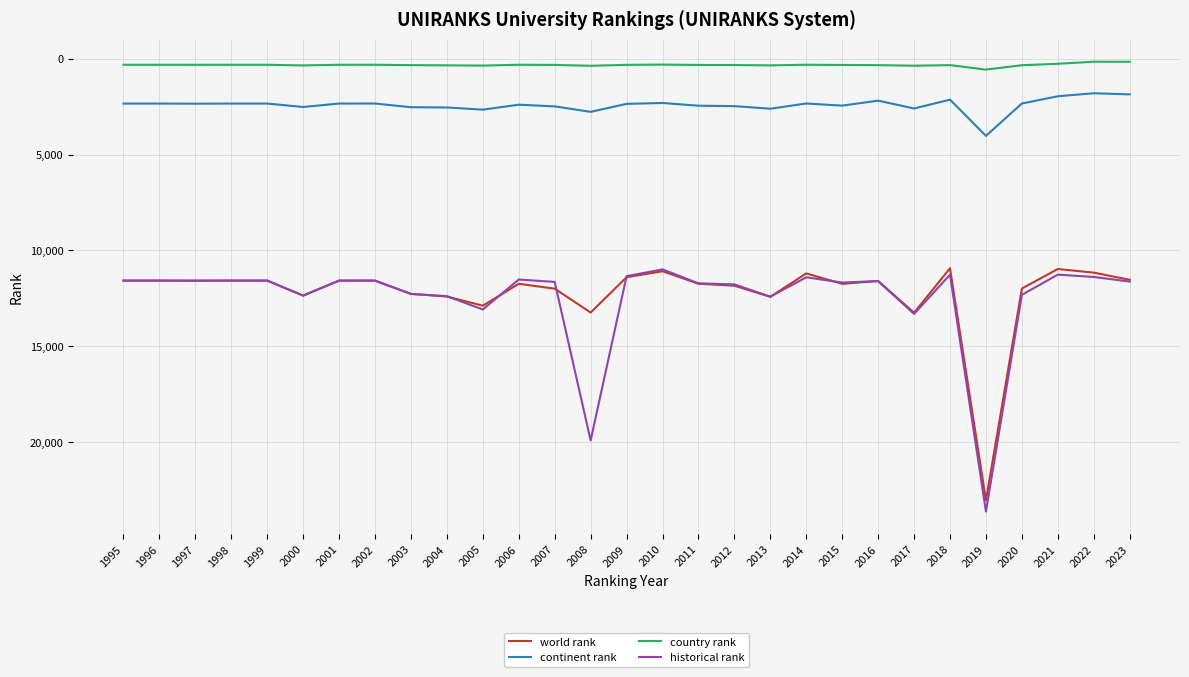

Where is historical rank nearest to the value 17298?

2008